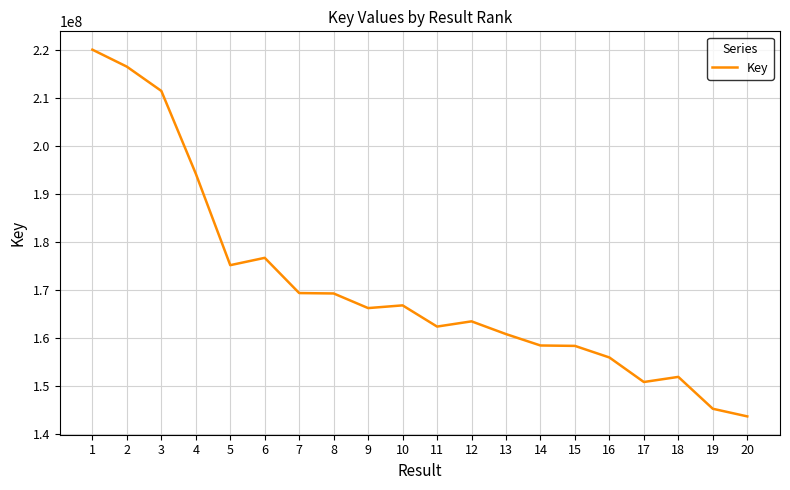

Where is the first local maximum?

6